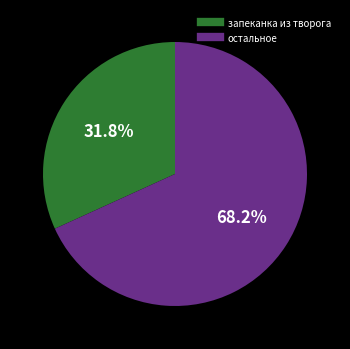

Is there any slice that represents more than half of the pie?

Yes